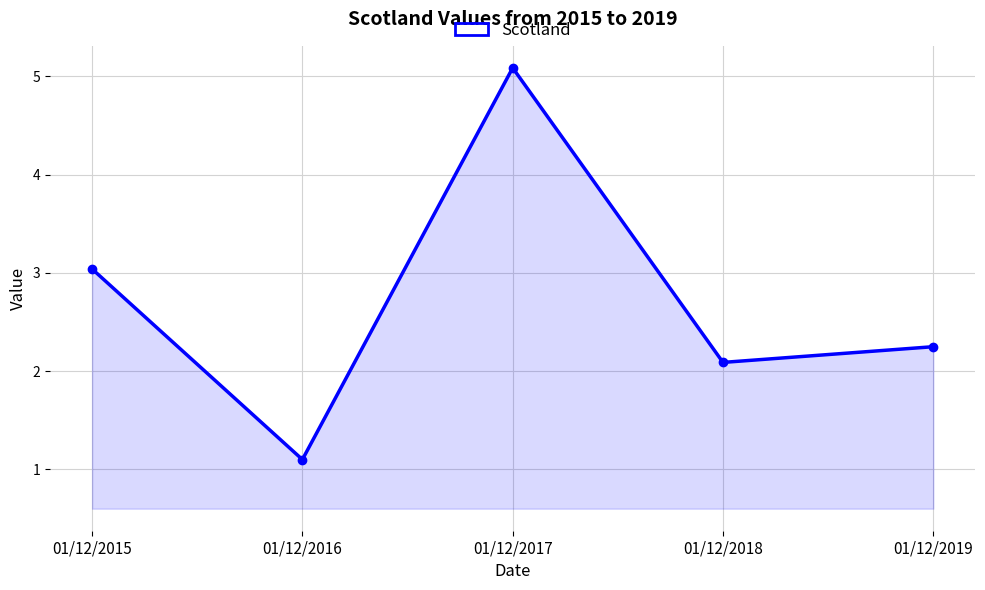

Between 01/12/2019 and 01/12/2015, which is larger?

01/12/2015